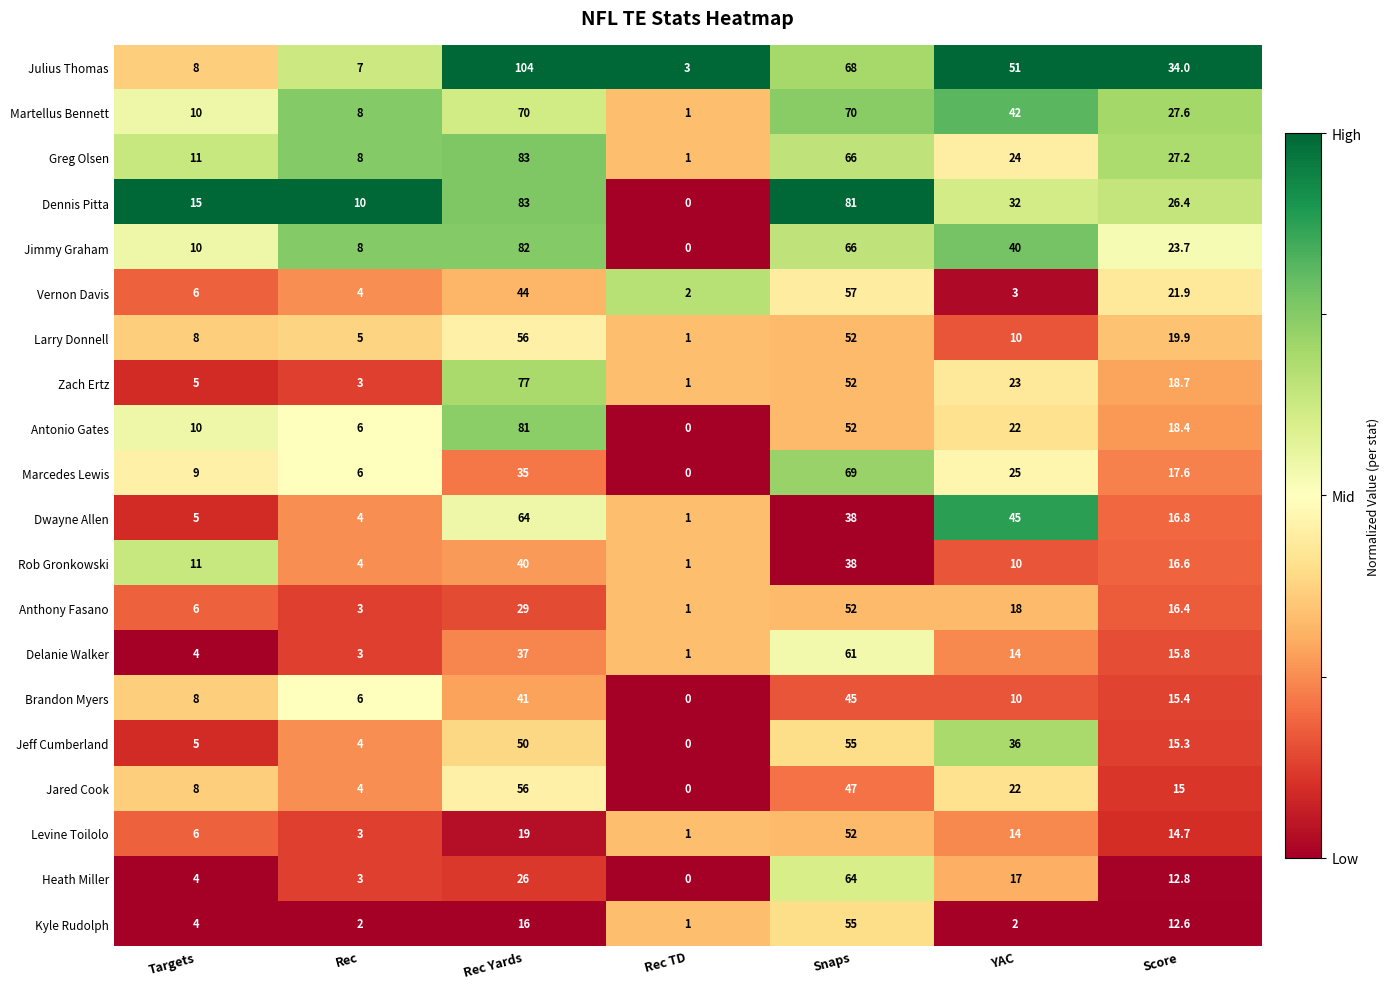

Read the Brandon Myers value at Score.

15.4